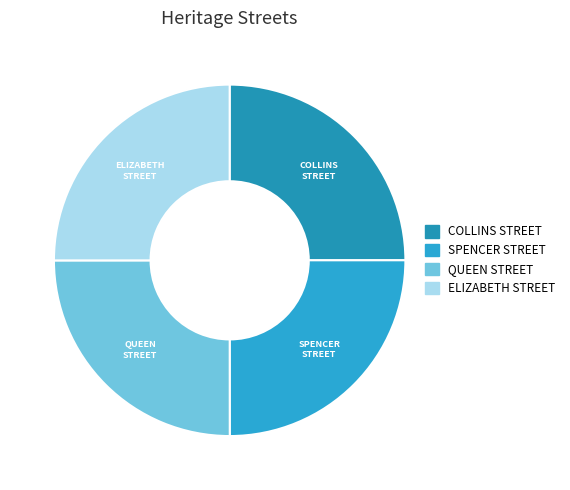

Is there any slice that represents more than half of the pie?

No